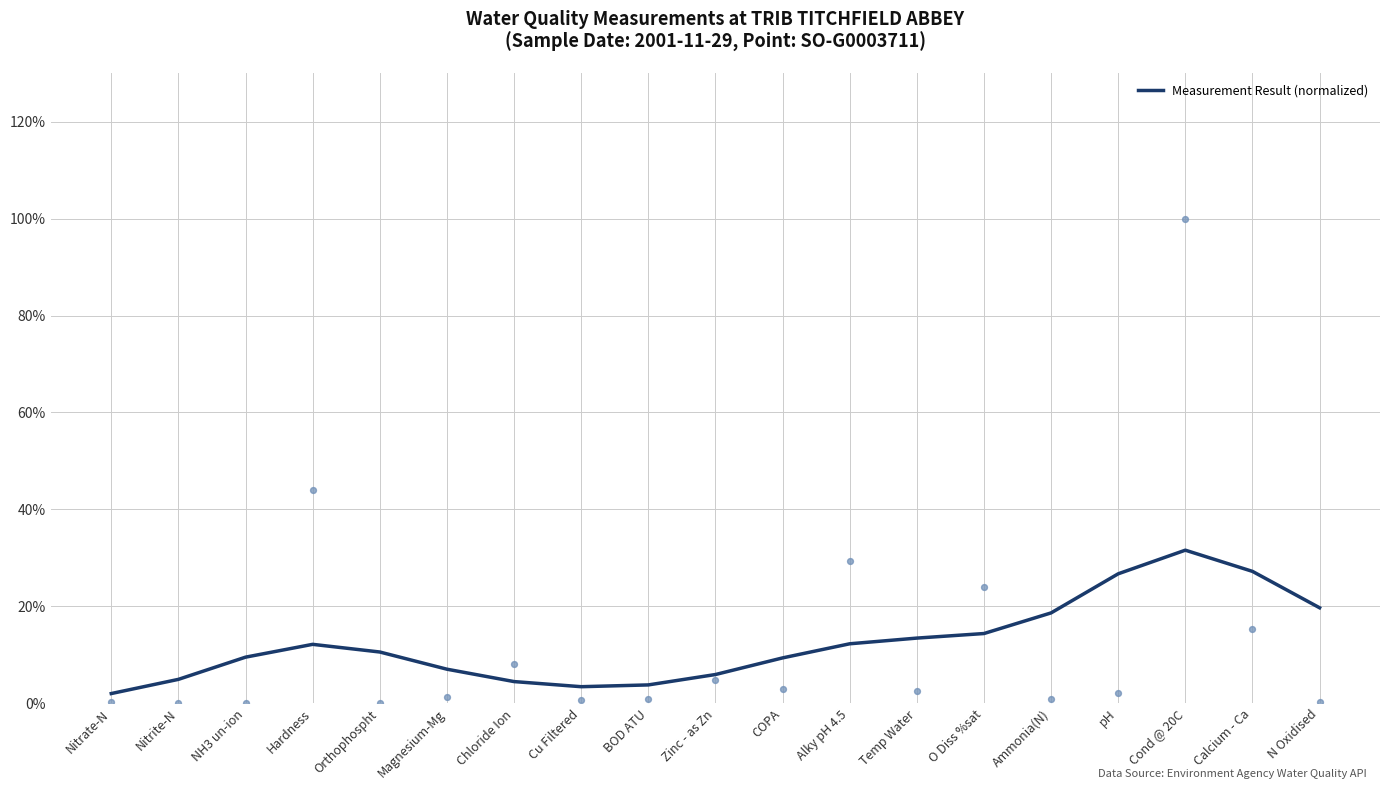

What is the change in value from NH3 un-ion to pH?

+0.2